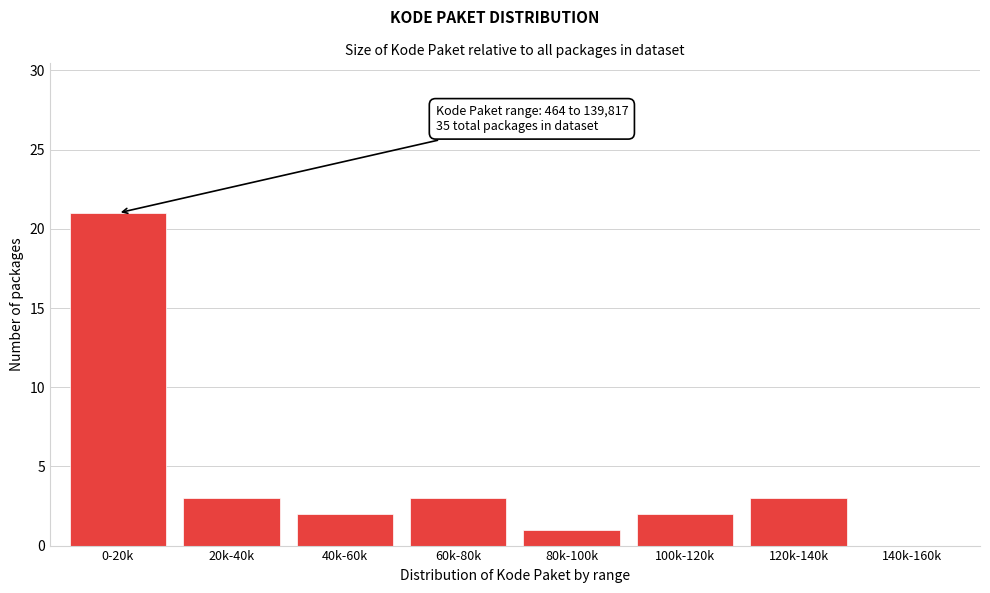

Reading right to left, list all the values displayed in this chart.

140k-160k=0	120k-140k=3	100k-120k=2	80k-100k=1	60k-80k=3	40k-60k=2	20k-40k=3	0-20k=21